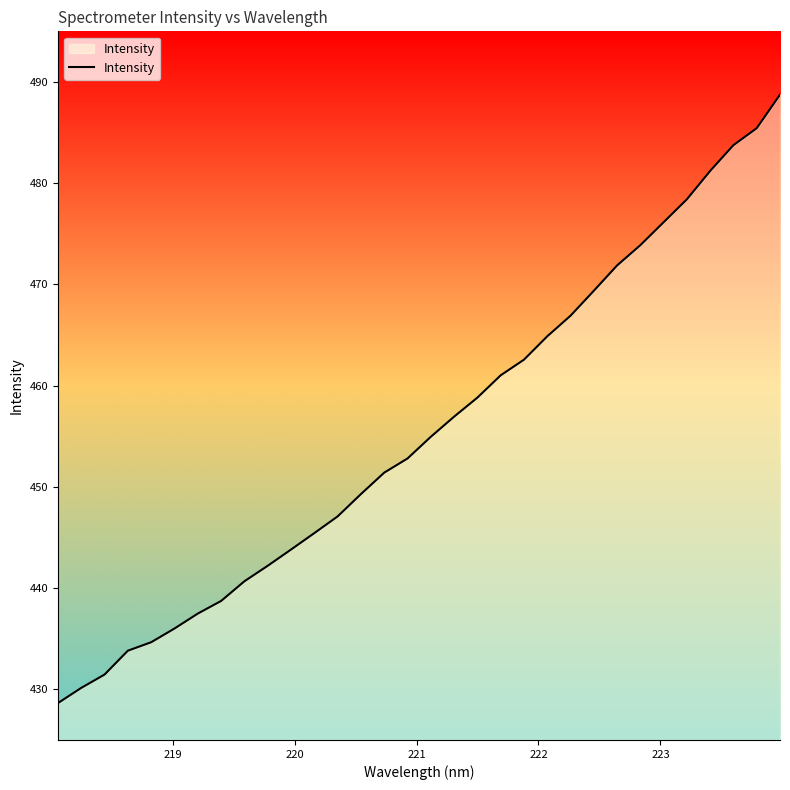

What is the maximum value shown in the chart?

488.7